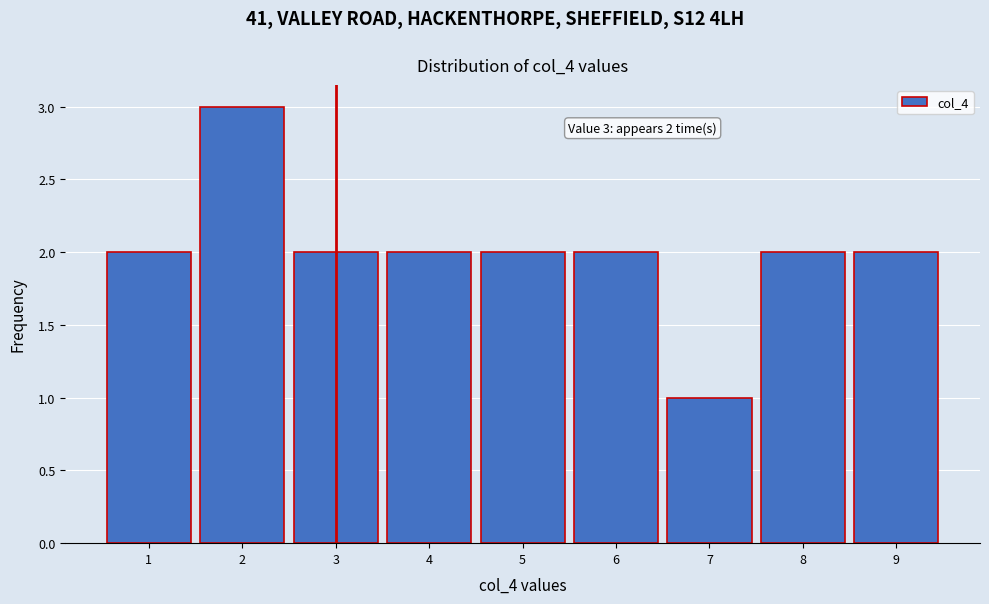

Which range on the x-axis has the tallest bar?

1.5 to 2.5